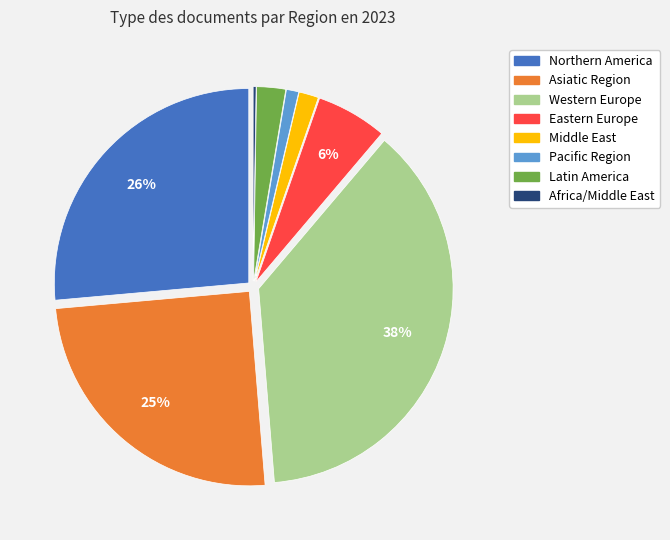

To the nearest percent, what is the average slice percentage?

12%